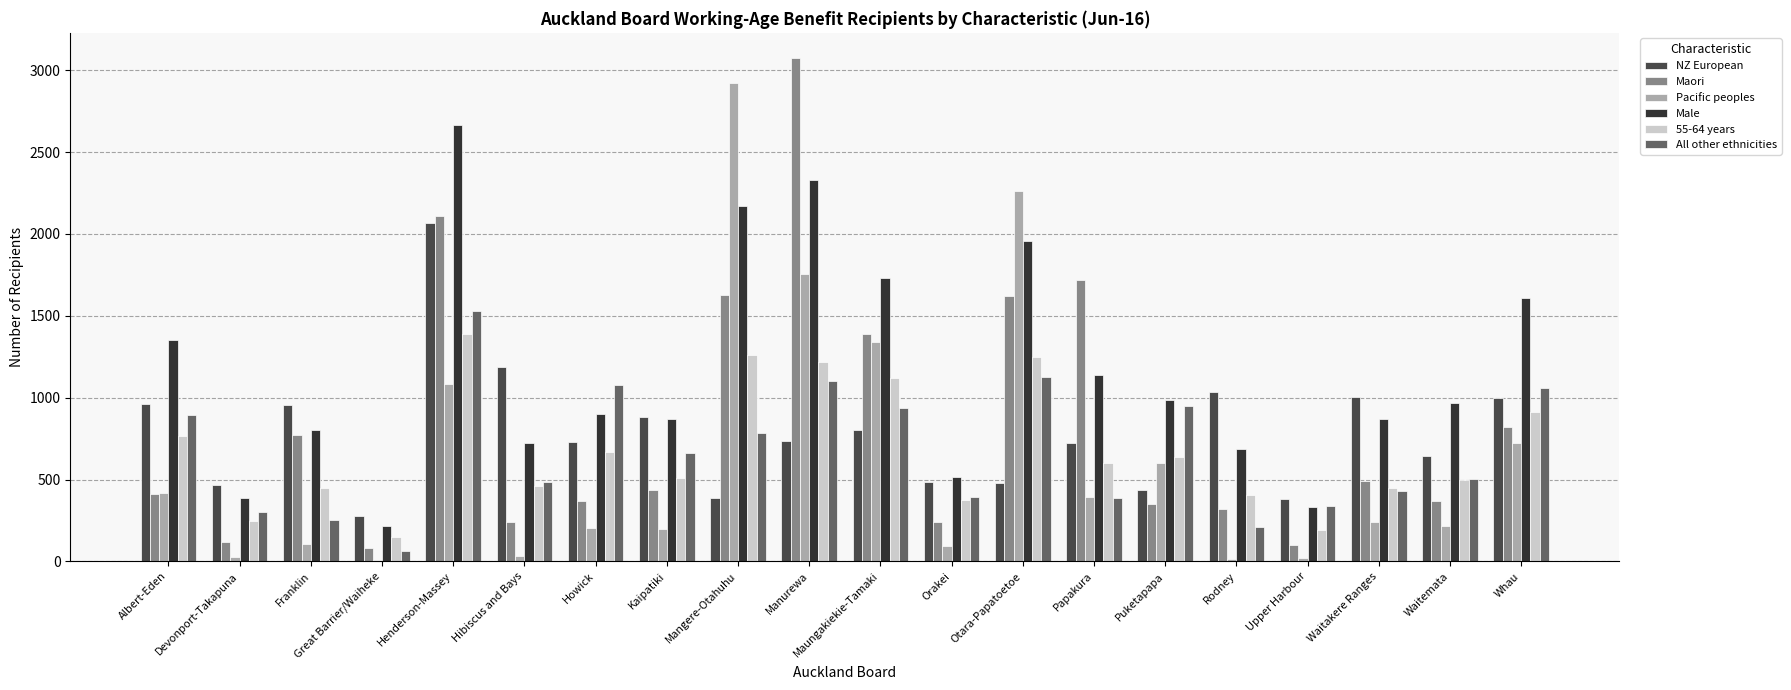

What is the label of the 11th bar from the left?

Maungakiekie-Tamaki